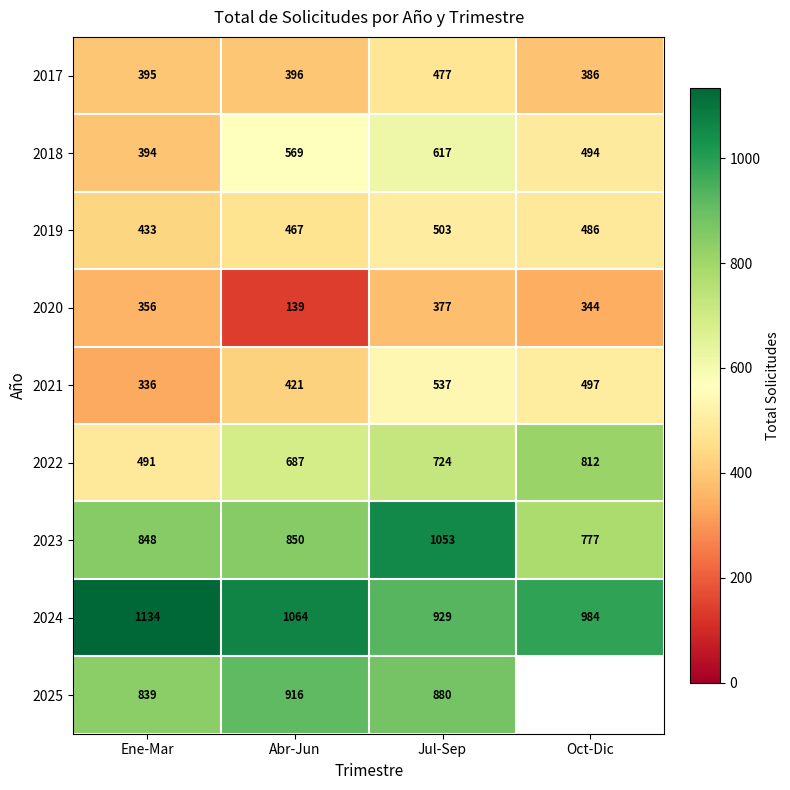

What is the average value of the 2017 series?

414